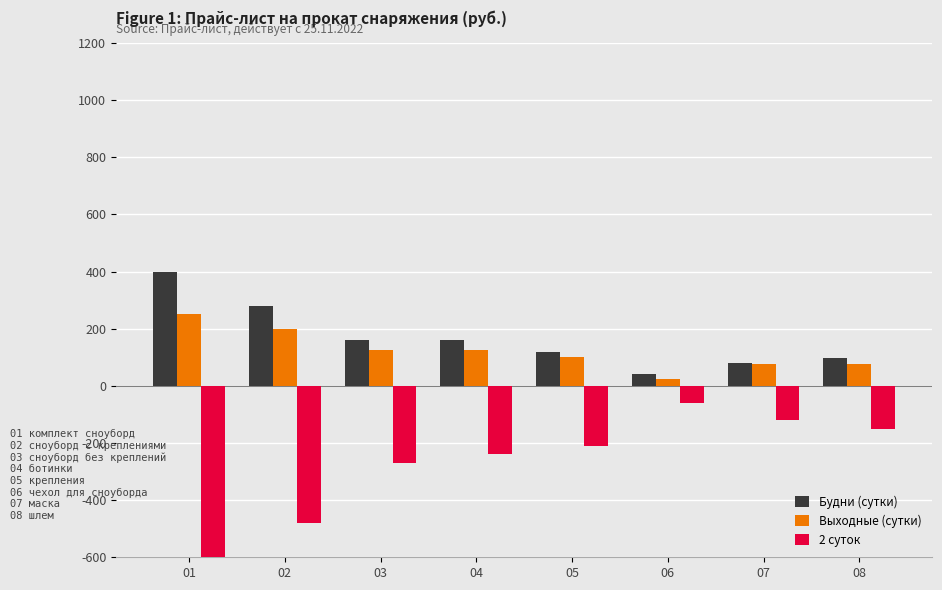

What are all the series names shown in the legend?

Будни (сутки), Выходные (сутки), 2 суток